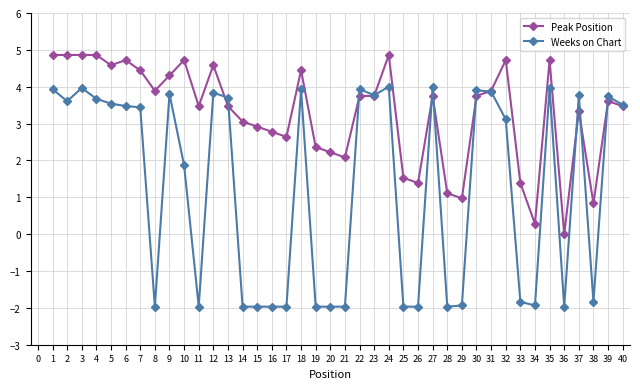

What is the value of the Weeks on Chart point at the 17th from the left?

-2.0